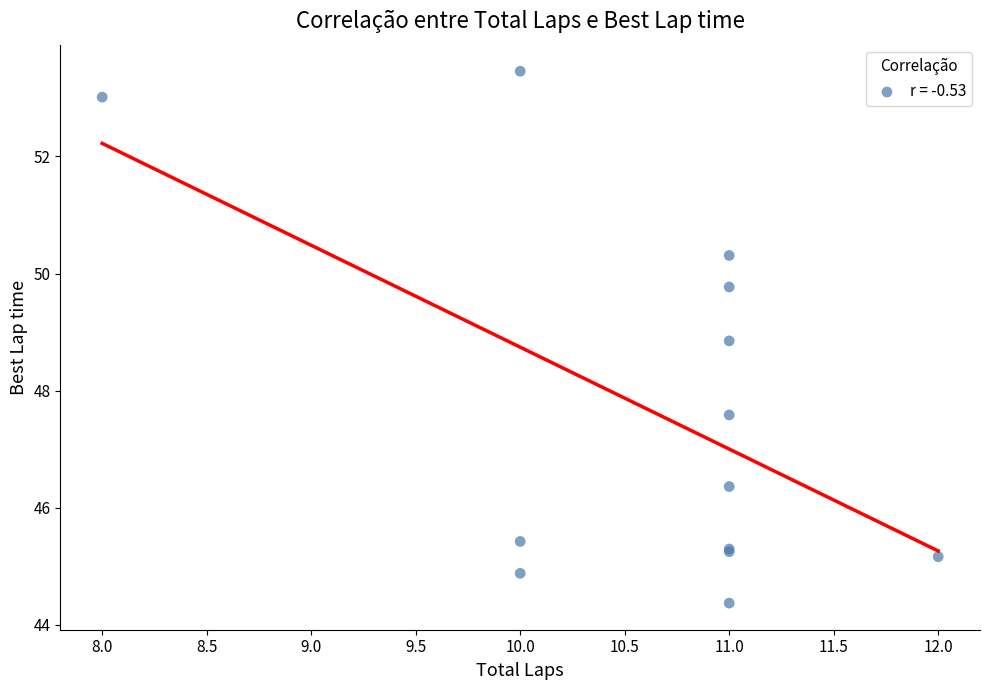

What Y value in the scatter plot is closest to 48?

47.6